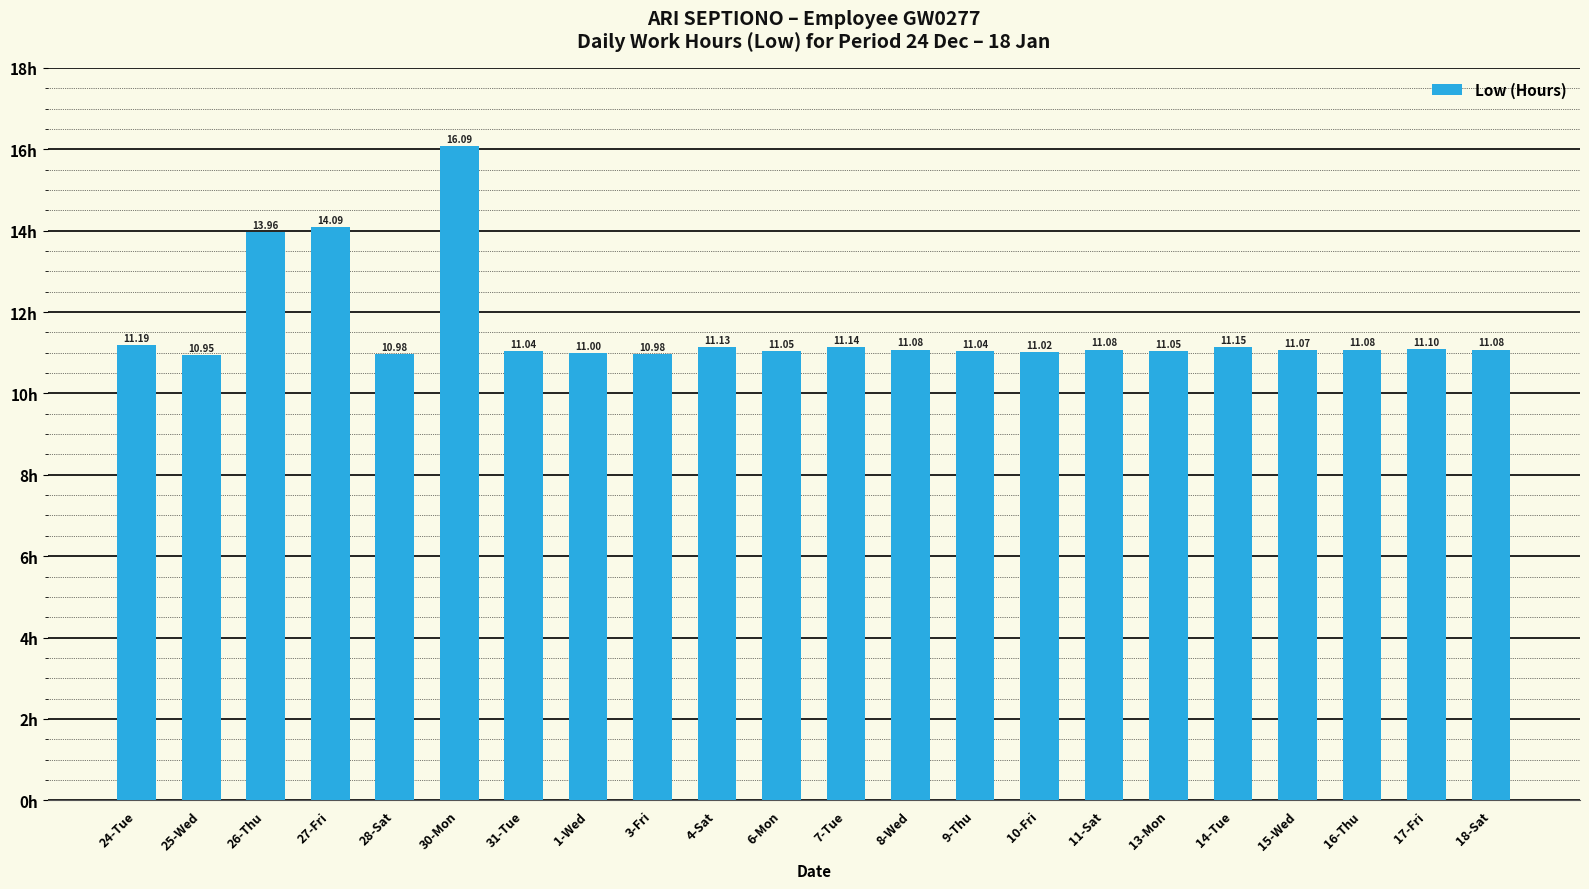

What is the label of the 8th bar from the right?

10-Fri